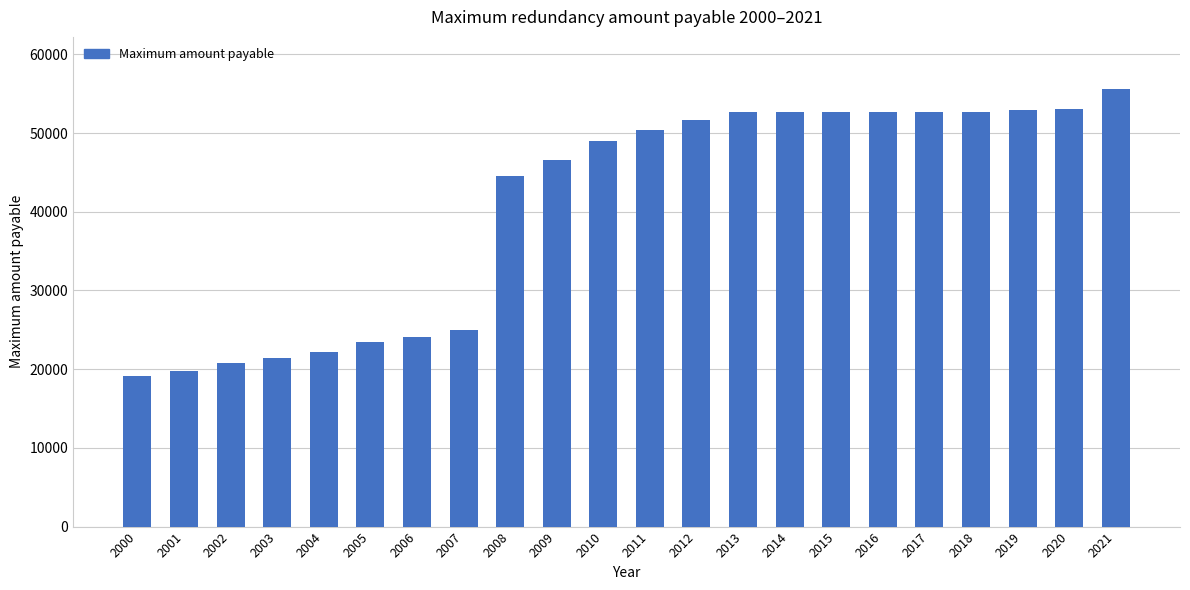

True or false: the data shows 18274.9 at 2013.

False